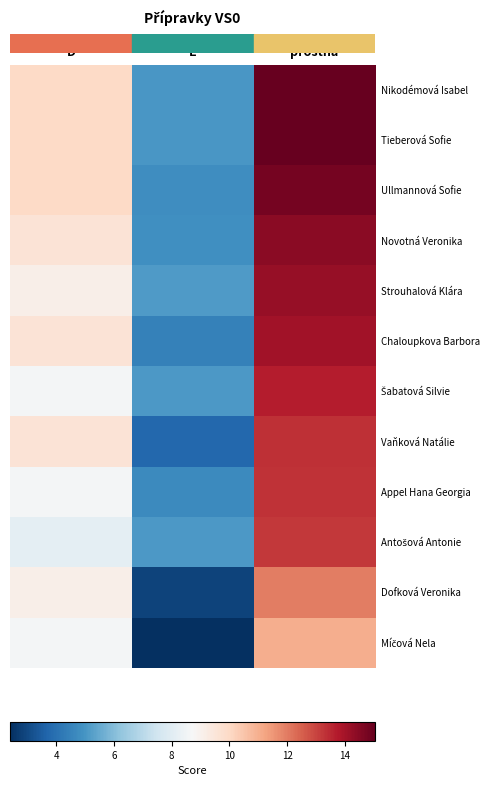

At which category is the sum across all series the highest?

prostná